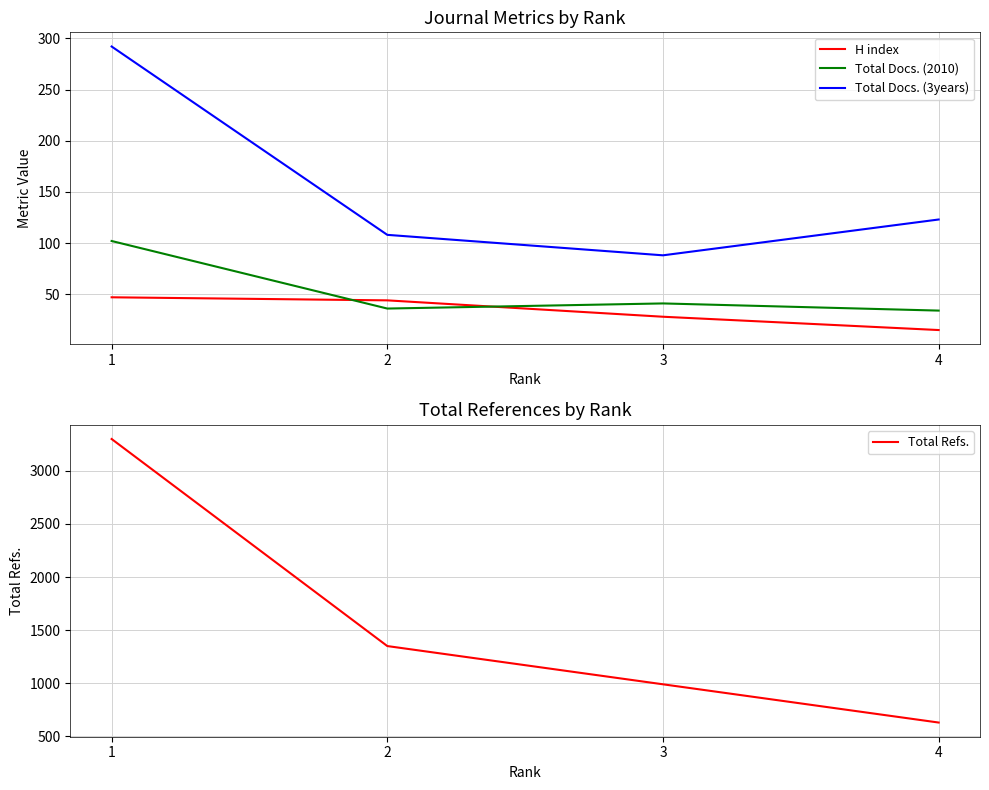

Is it true that H index equals 50 at 3?

False